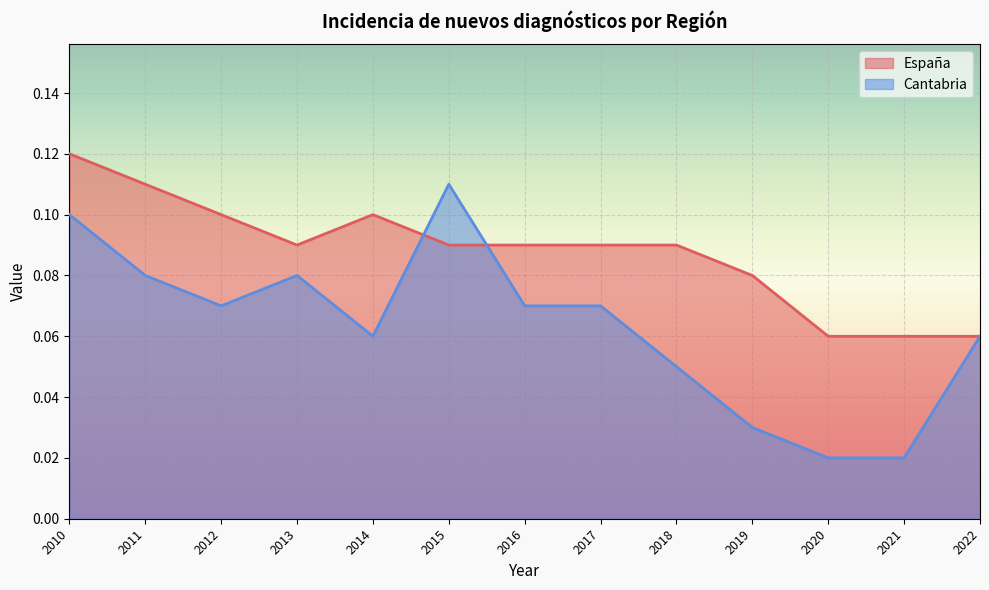

Rank the series by their average value, from highest to lowest.

España, Cantabria